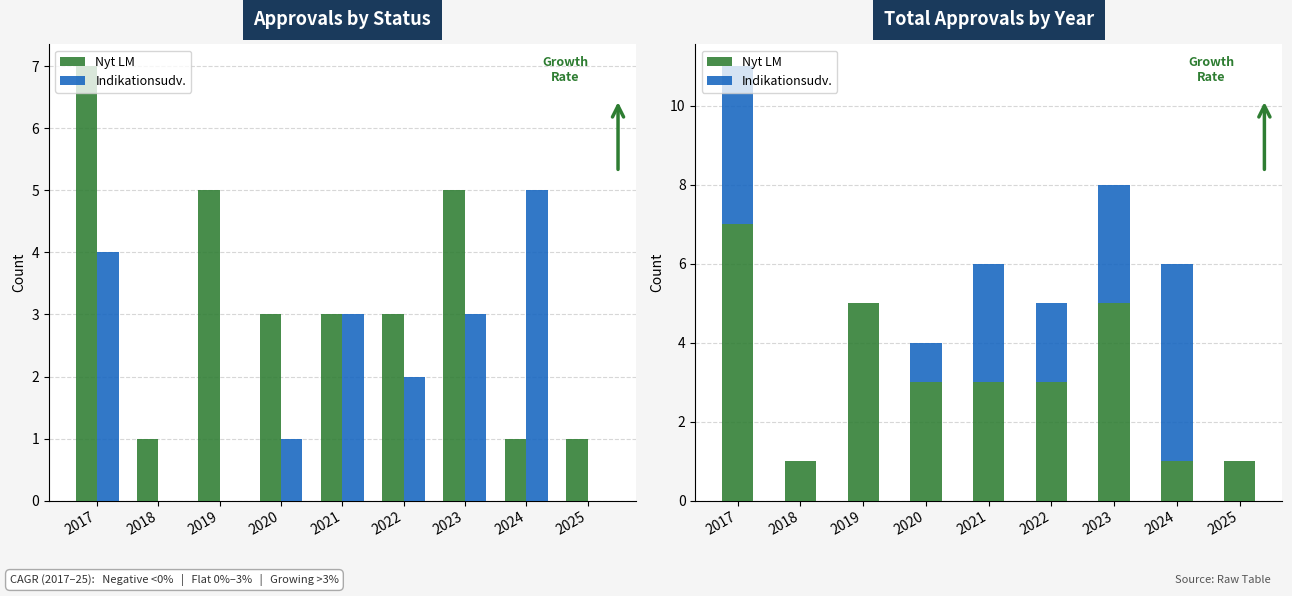

Rank the series at 2017 from lowest to highest value.

Indikationsudv., Nyt LM